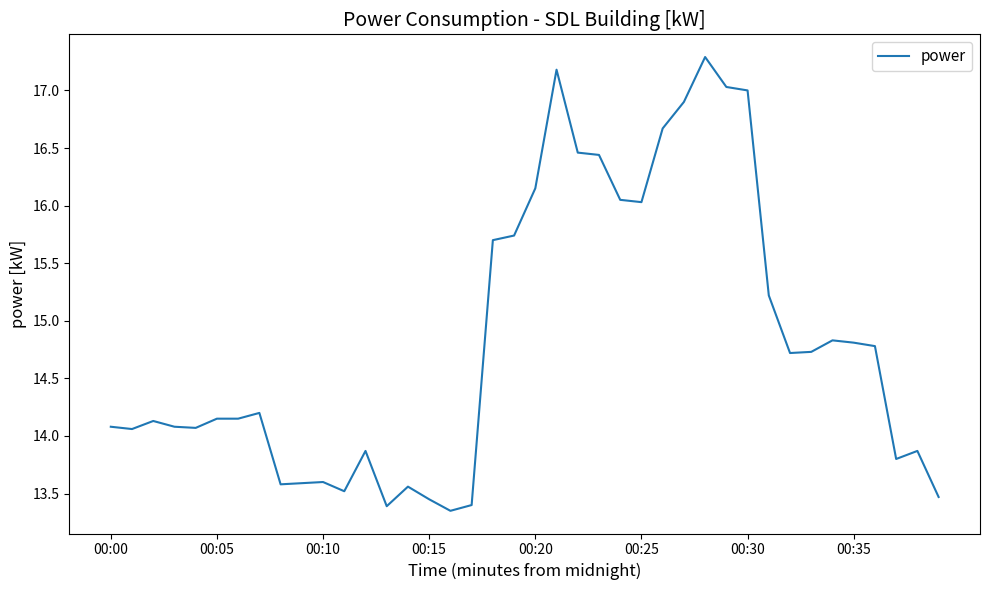

What is the greatest value displayed?

17.3